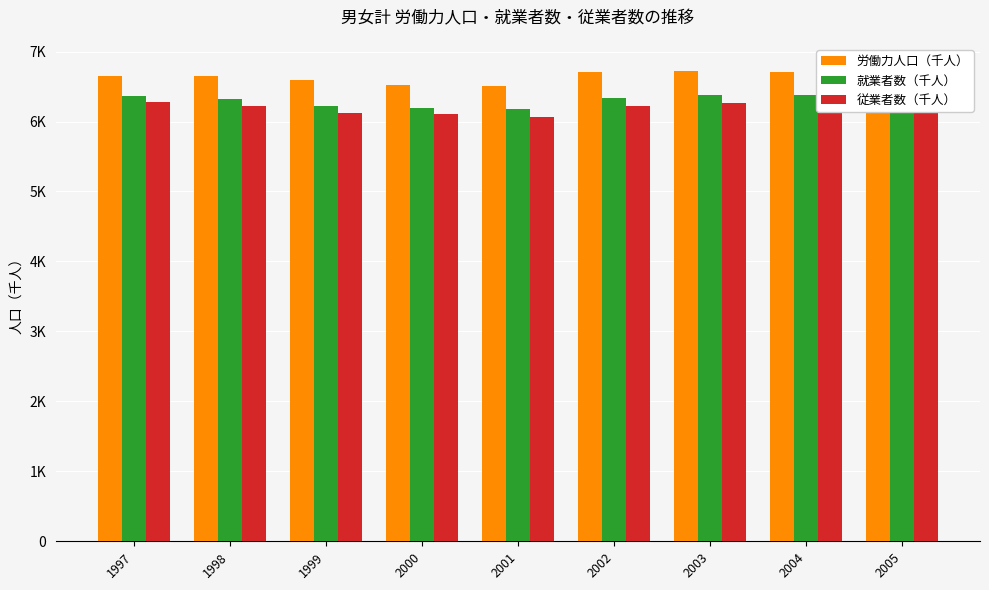

How many groups of bars are there?

9